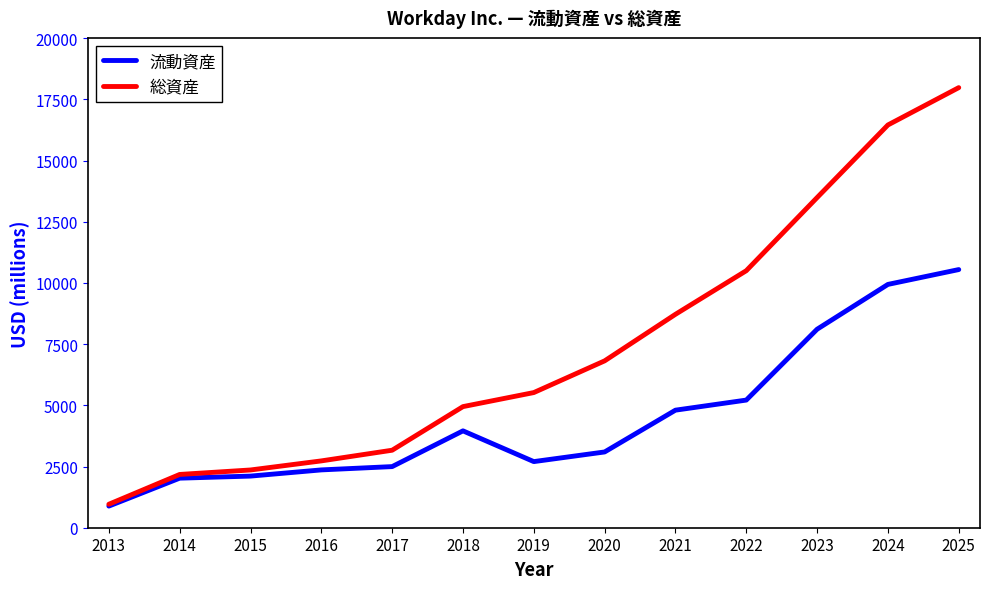

What is the lowest value of the 総資産 series?

959